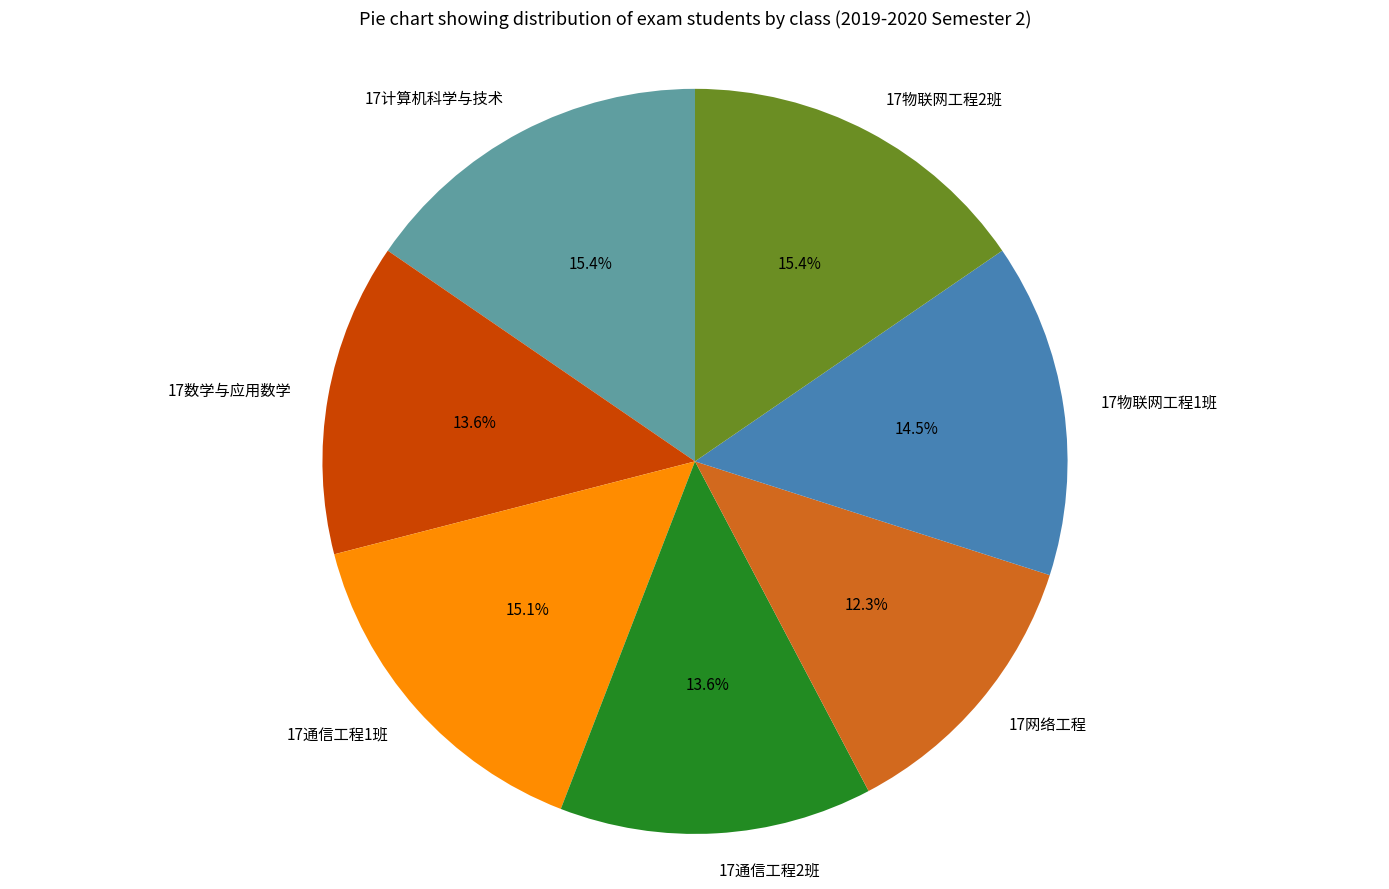

Which has a higher value, 17网络工程 or 17通信工程1班?

17通信工程1班